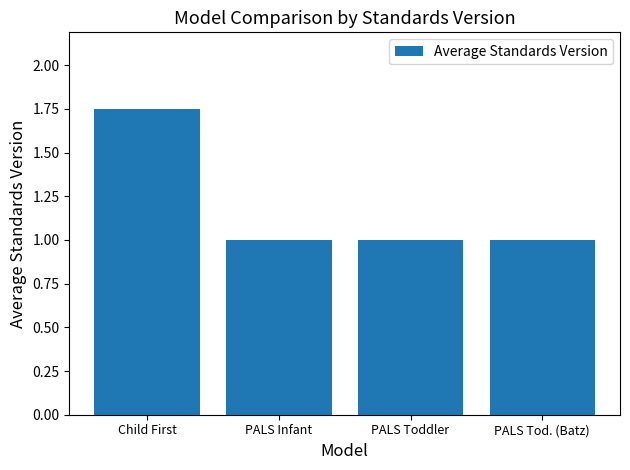

The value at PALS Infant is 1.0. True or false?

True